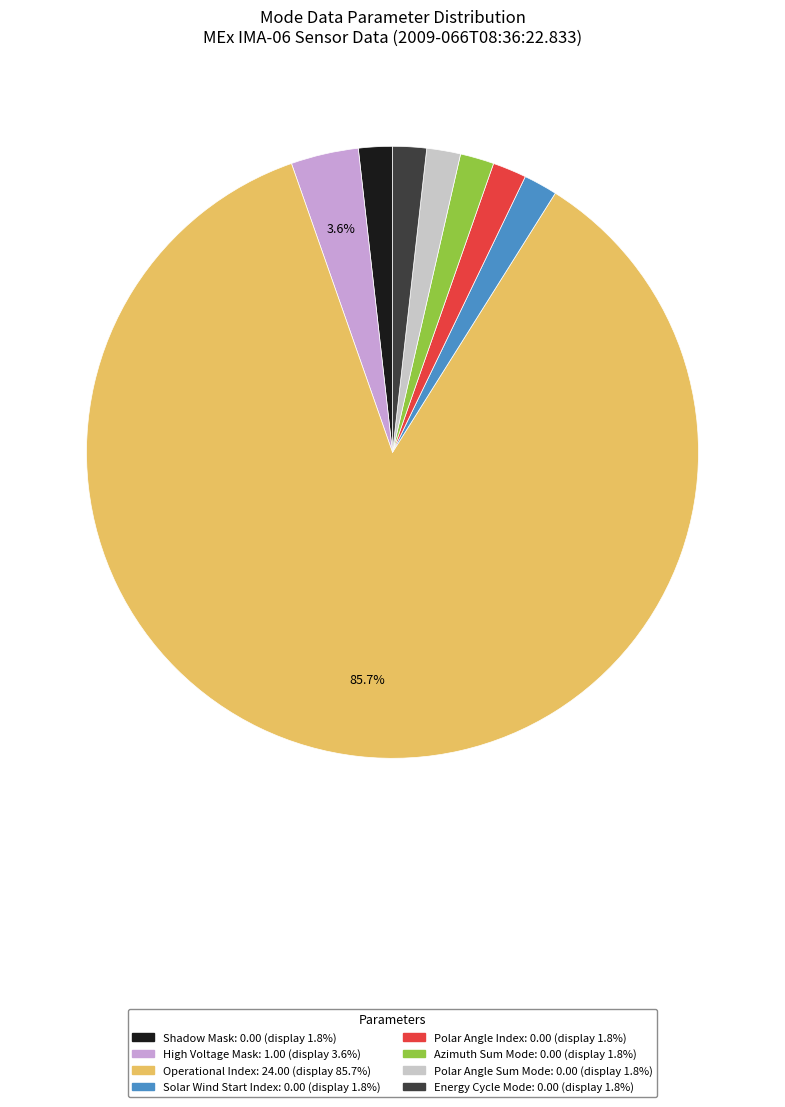

Which slice represents more than half of the pie?

Operational Index